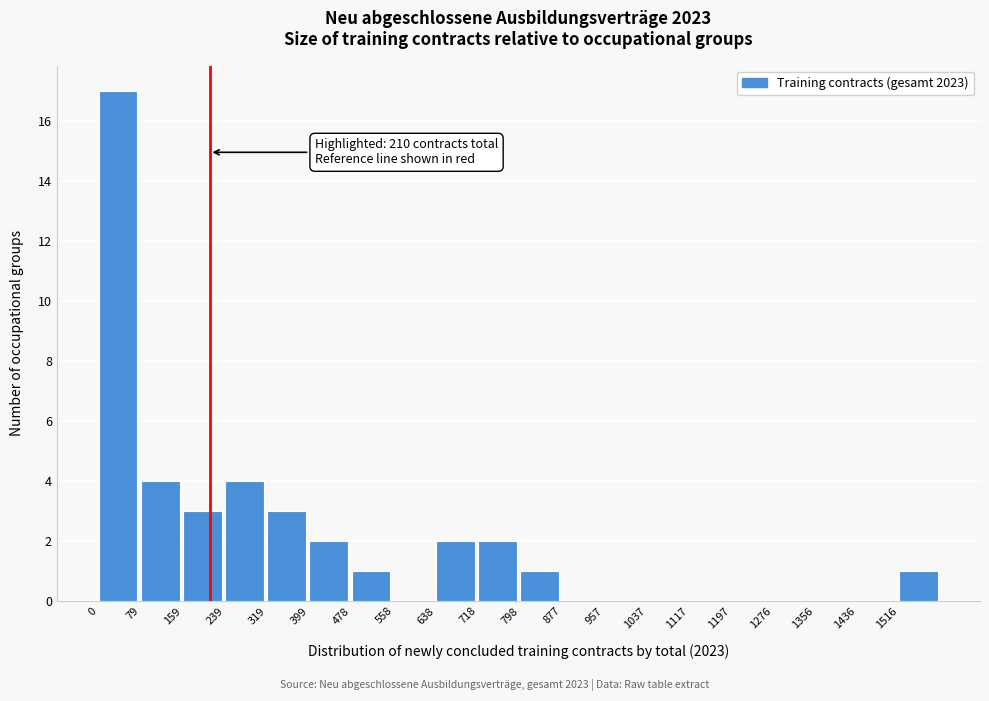

Which range on the x-axis has the tallest bar?

0 to 80